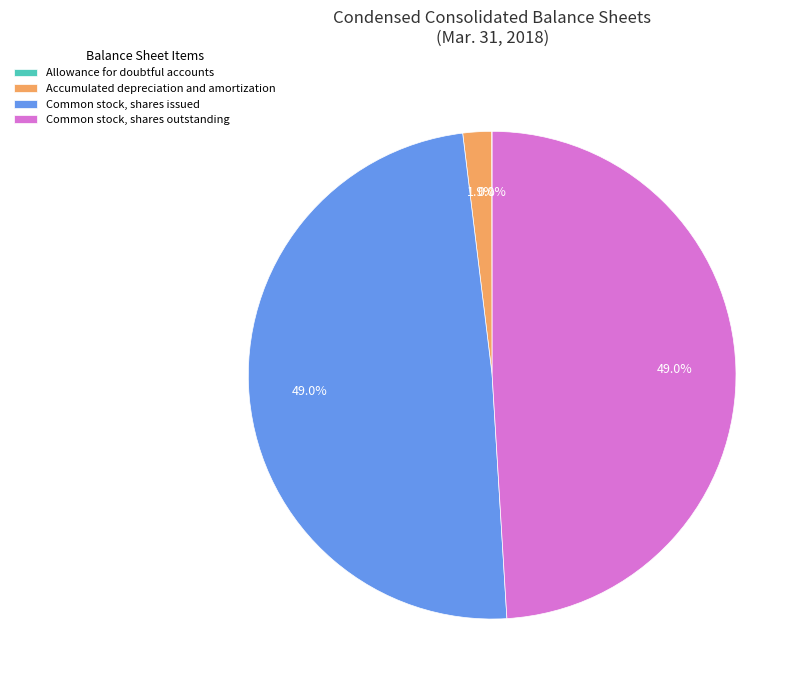

How much of the chart is everything except Common stock, shares issued?

51.0%